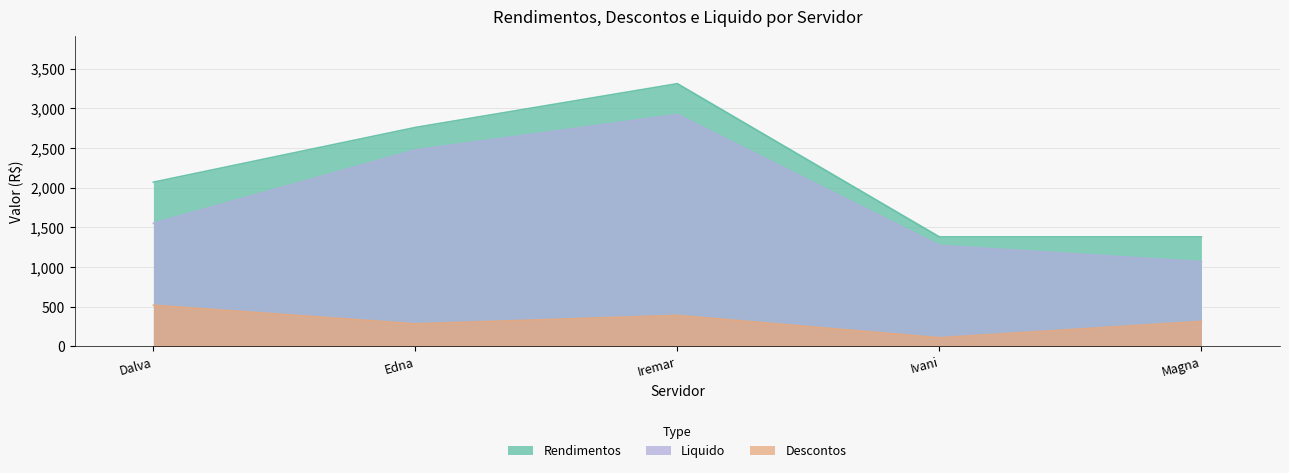

The value of Descontos at Edna is 283.9. True or false?

True